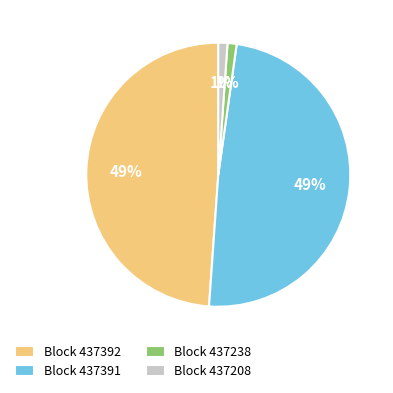

How many segments does this pie chart have?

4